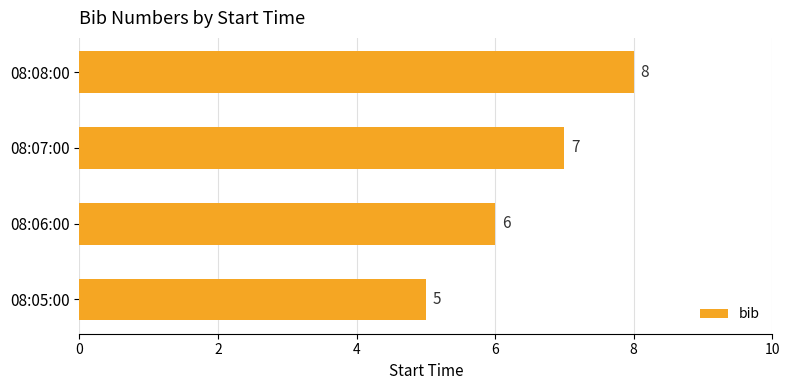

True or false: the data shows 7 at 08:07:00.

True